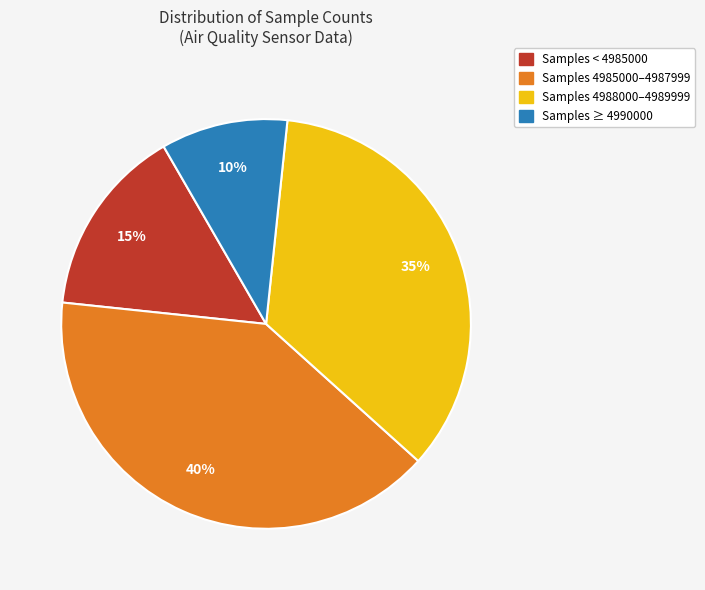

To the nearest percent, what is the difference between the Samples 4988000–4989999 and Samples < 4985000 slice percentages?

20%